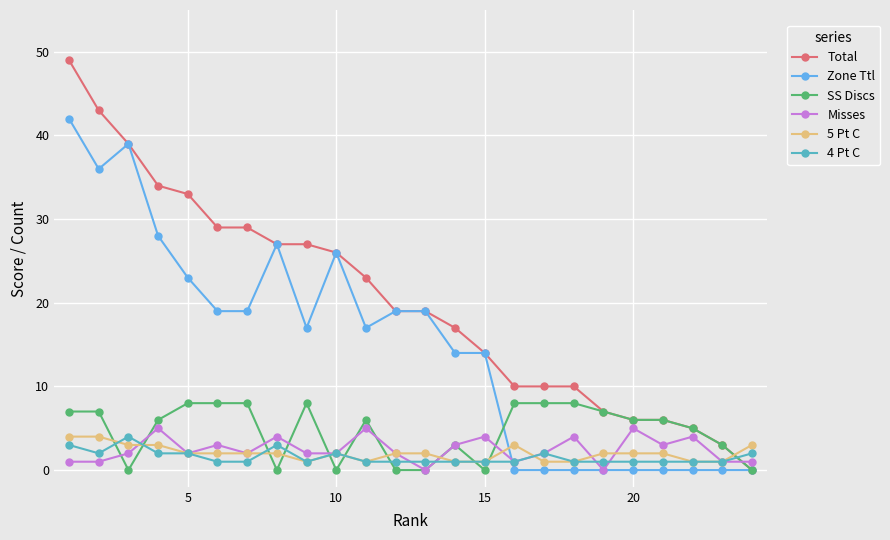

Count the Misses values in the range 1 to 4.

19